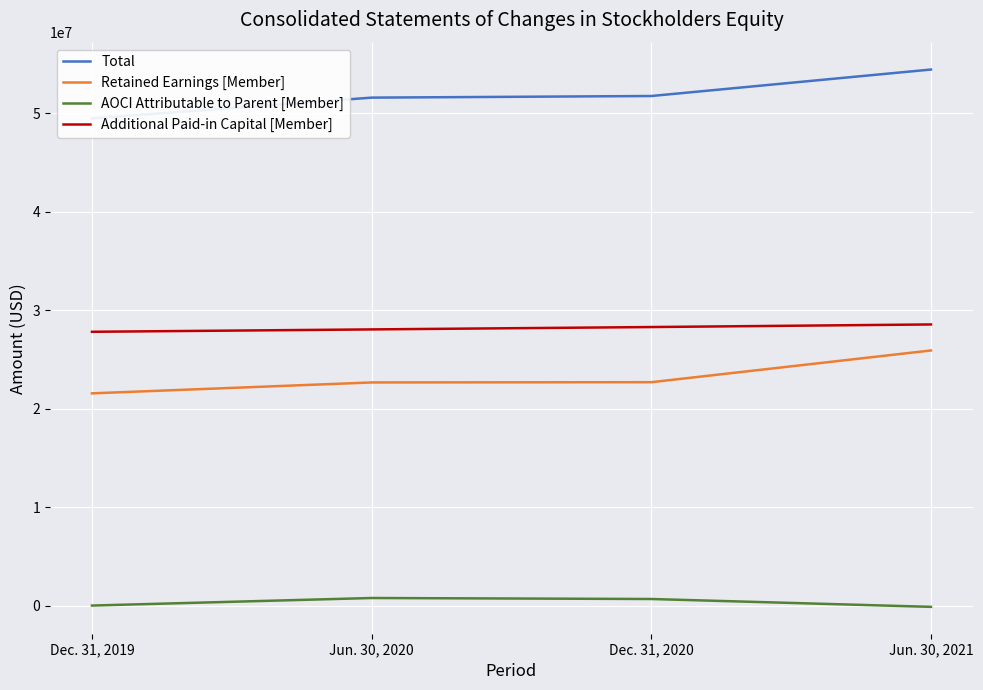

Reading left to right, what are all the values shown in this chart?

Total: 49453516	51566057	51729483	54415342
Retained Earnings [Member]: 21568161	22674059	22698954	25917571
AOCI Attributable to Parent [Member]: 42624	807920	706277	-89713
Additional Paid-in Capital [Member]: 27812991	28054158	28294139	28557249